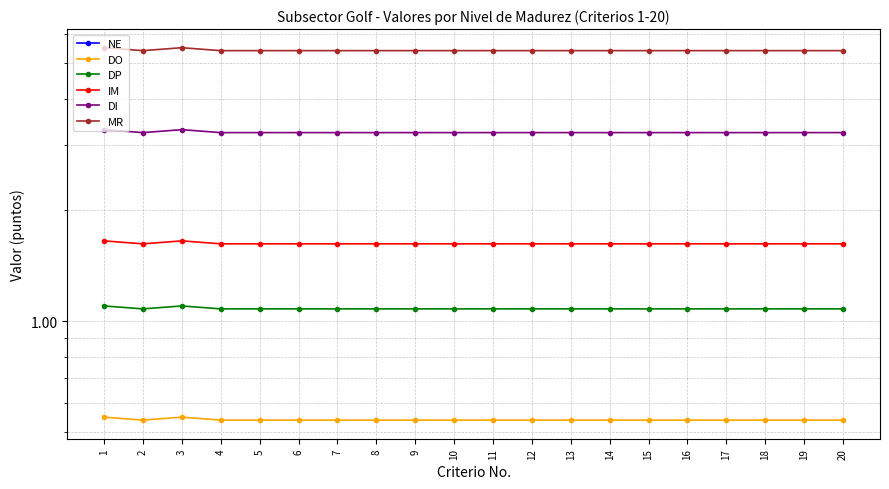

How many MR values are between 5 and 6?

20